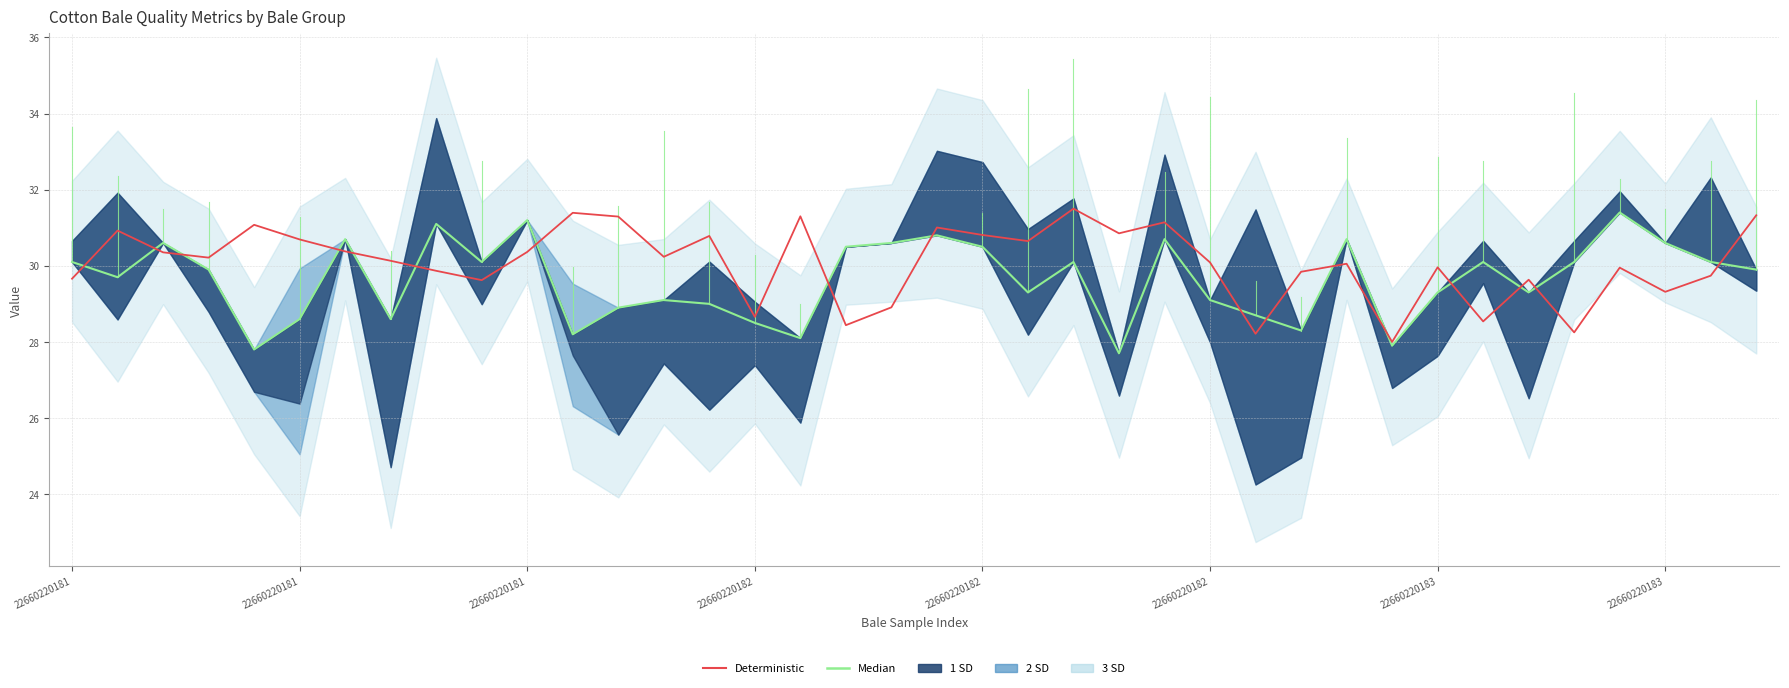

What is the spread (max minus min) of values at 32?

0.3